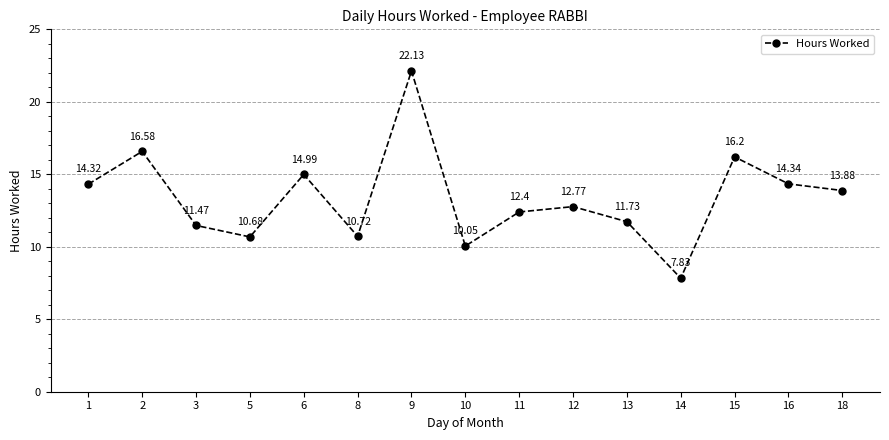

Reading left to right, transcribe all the data shown in this chart.

14.3	16.6	11.5	10.7	15.0	10.7	22.1	10.1	12.4	12.8	11.7	7.8	16.2	14.3	13.9